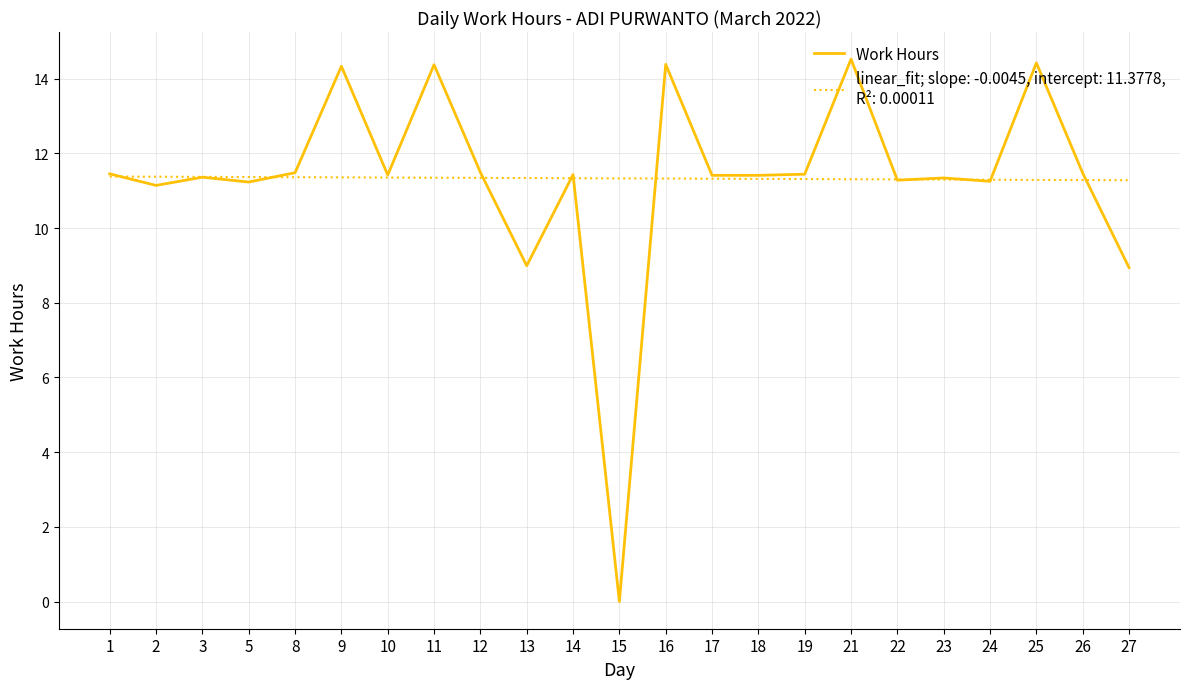

What is the maximum value shown in the chart?

14.5